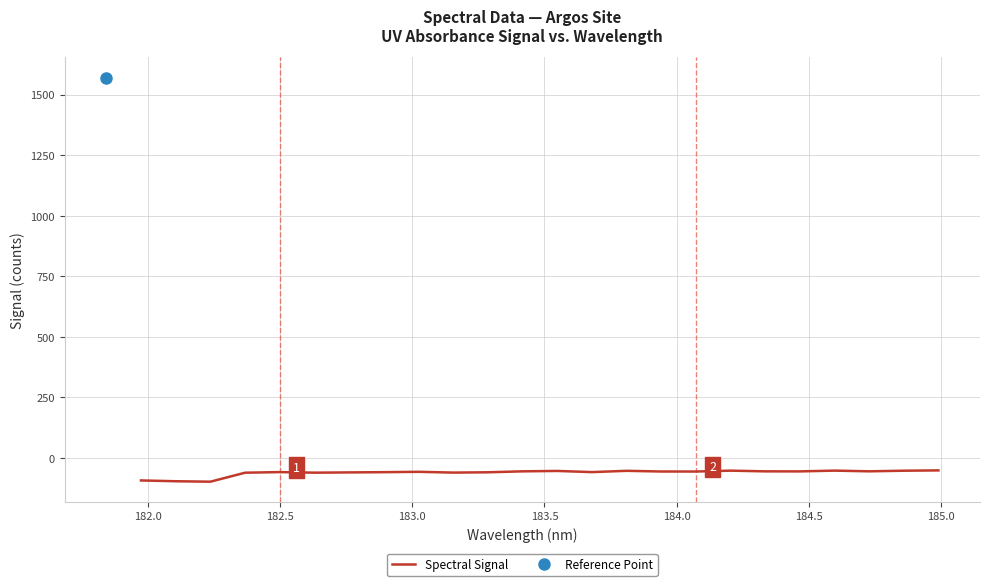

How many lines are shown in the chart?

1